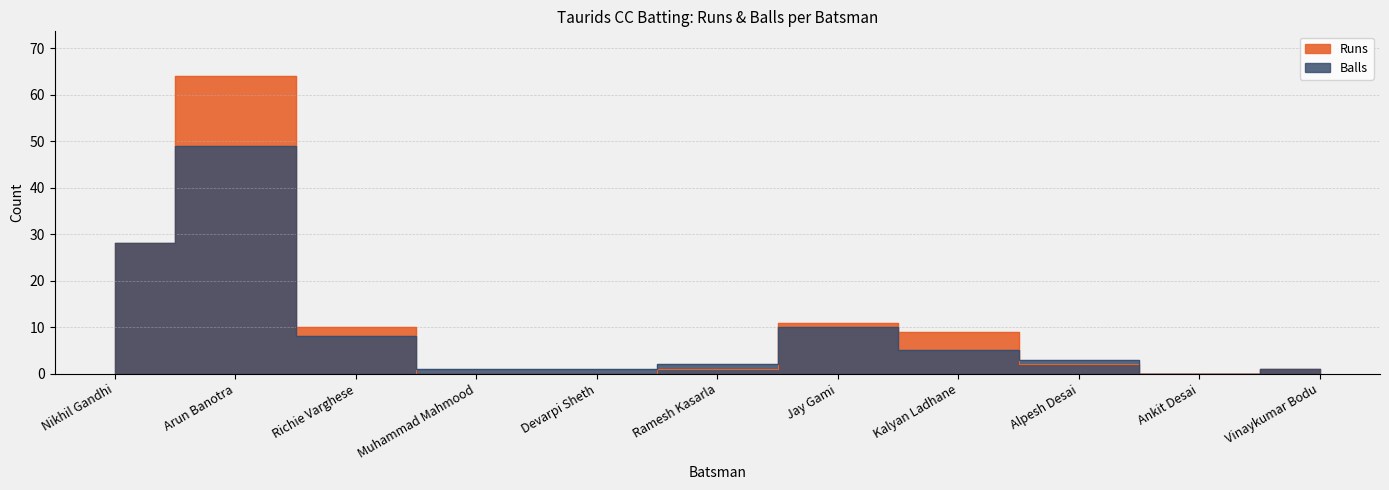

Is the value of Runs at Alpesh Desai greater than the value of Balls at Alpesh Desai?

No